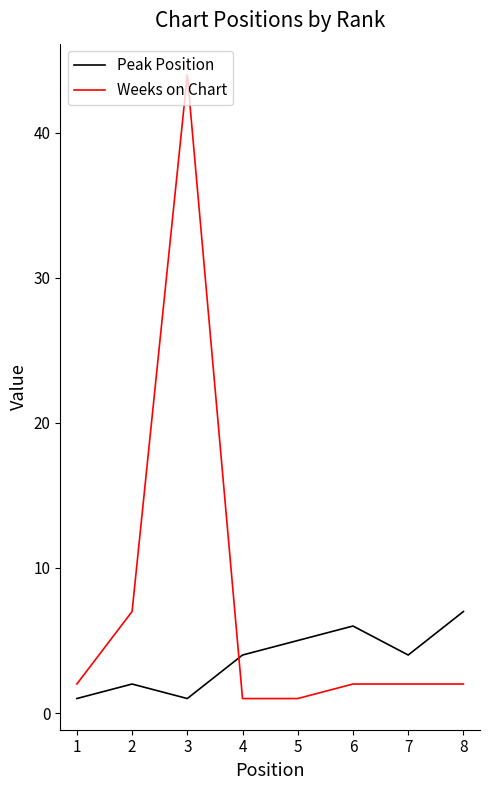

Read the Weeks on Chart value at 4.

1